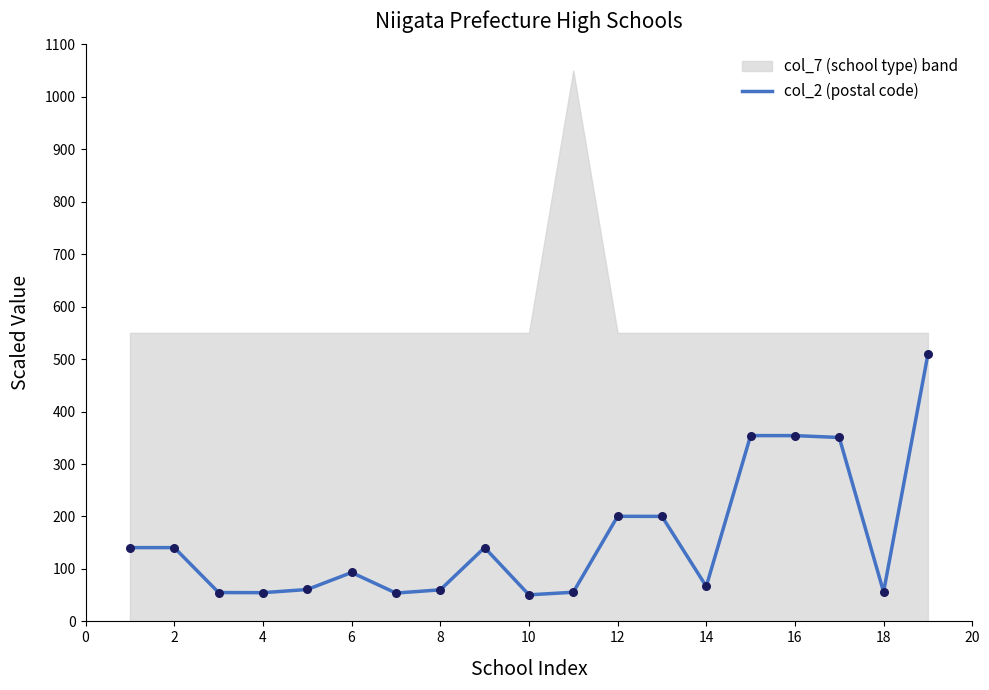

What is the maximum value for col_2 (postal code)?

509.3